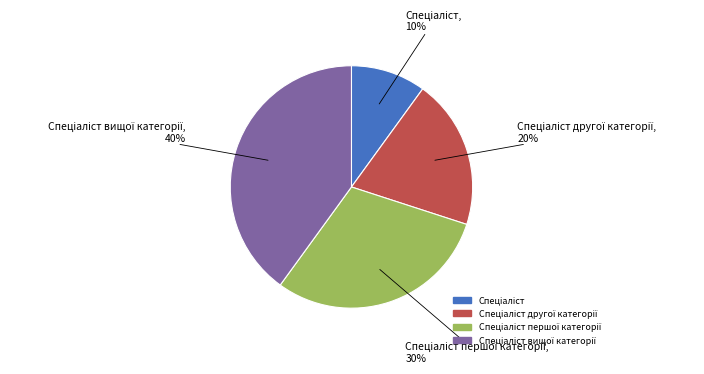

Is there any slice that represents more than half of the pie?

No